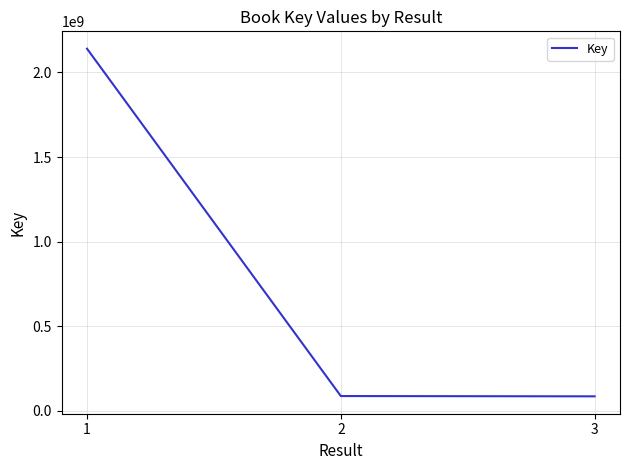

What is the change in value from 1 to 2?

-2055032718